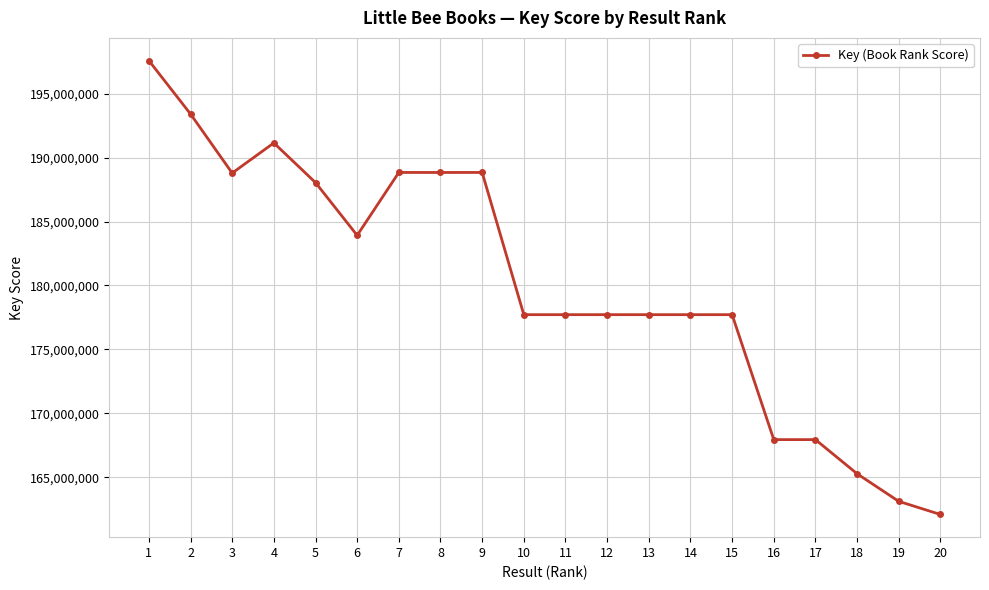

What is the value of the 13th point from the left?

177716008